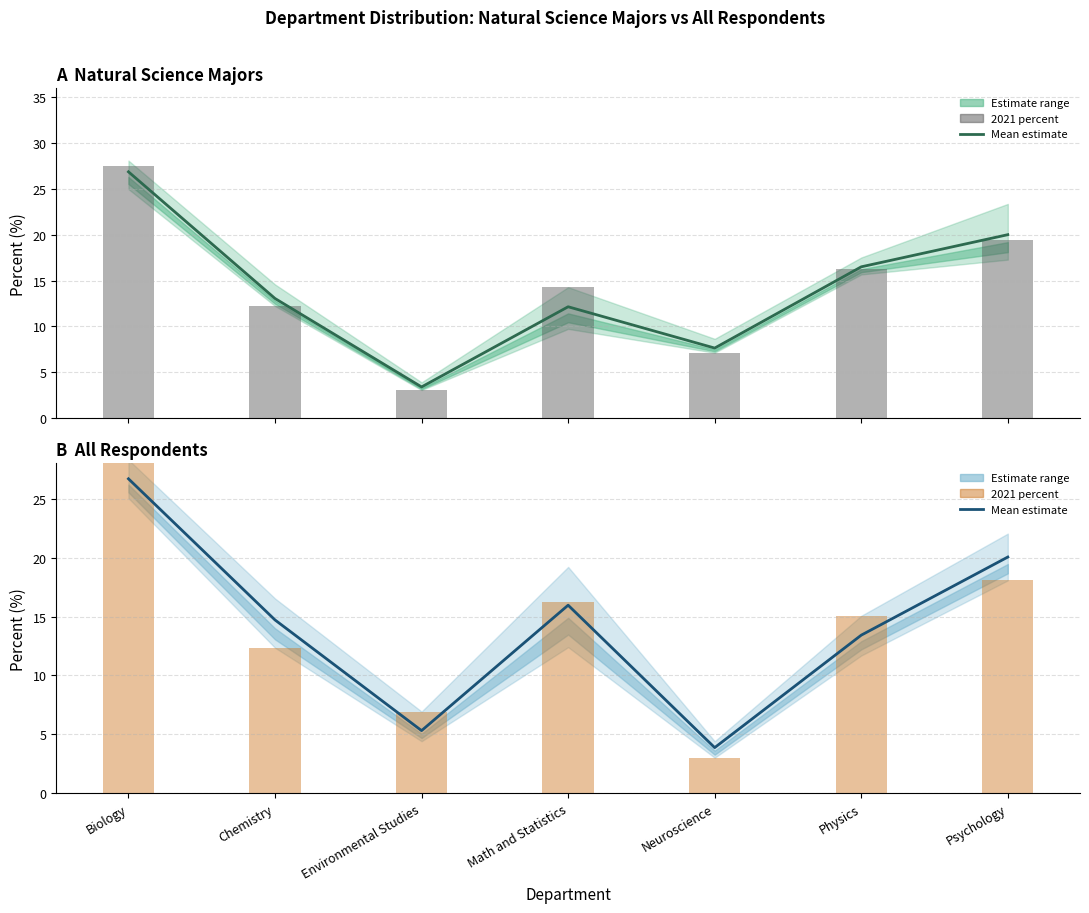

Are the bars horizontal?

No